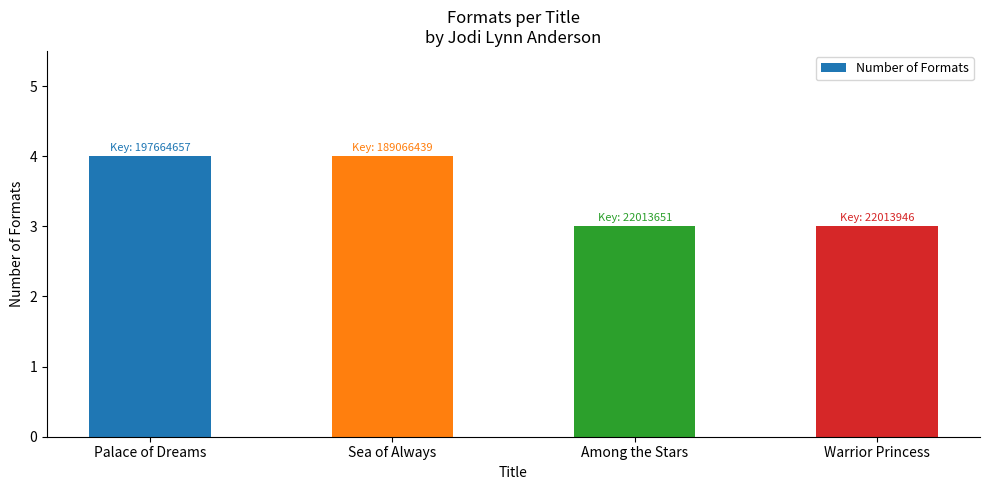

Reading left to right, transcribe all the data shown in this chart.

Palace of Dreams=4	Sea of Always=4	Among the Stars=3	Warrior Princess=3